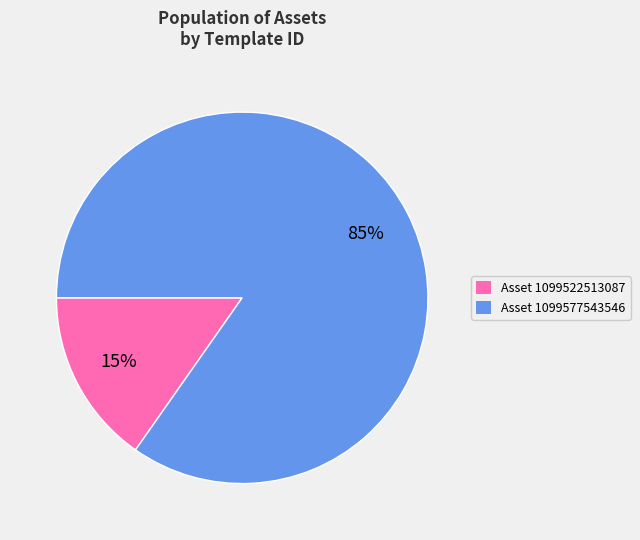

To the nearest percent, what portion does Asset 1099522513087 represent?

15%